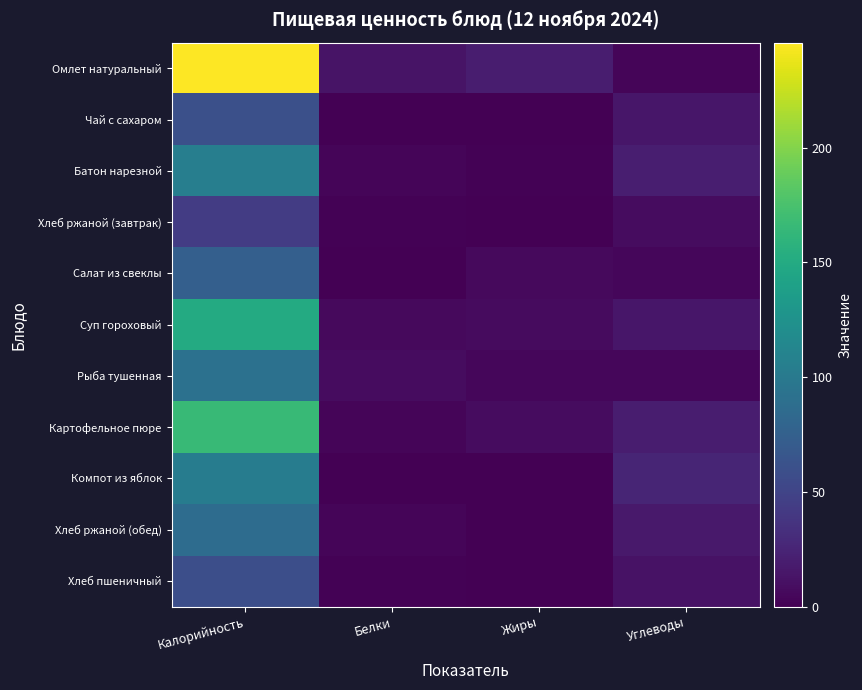

Which series has the widest spread of values?

Омлет натуральный